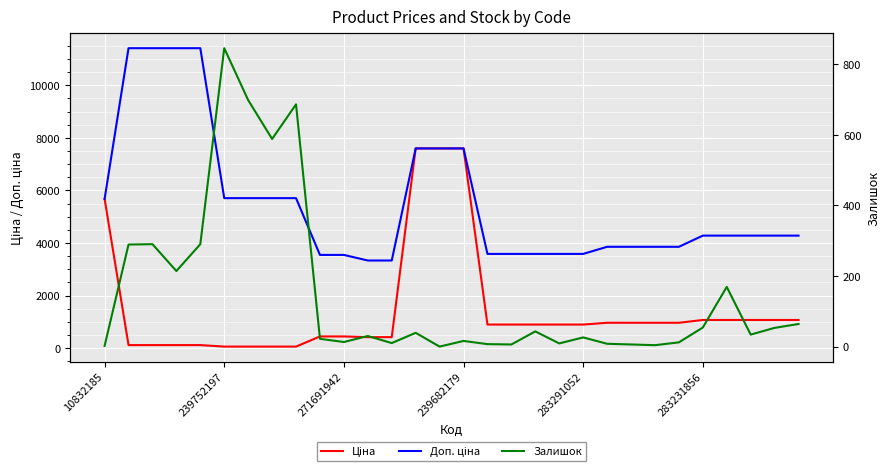

What is the value of the Ціна point at the 11th from the left?

443.1